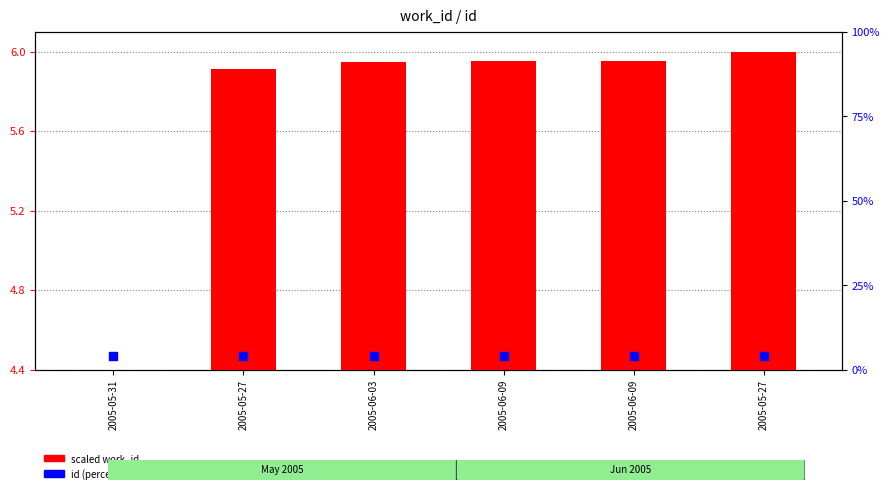

Which series has the largest Y range (max minus min)?

scaled work_id